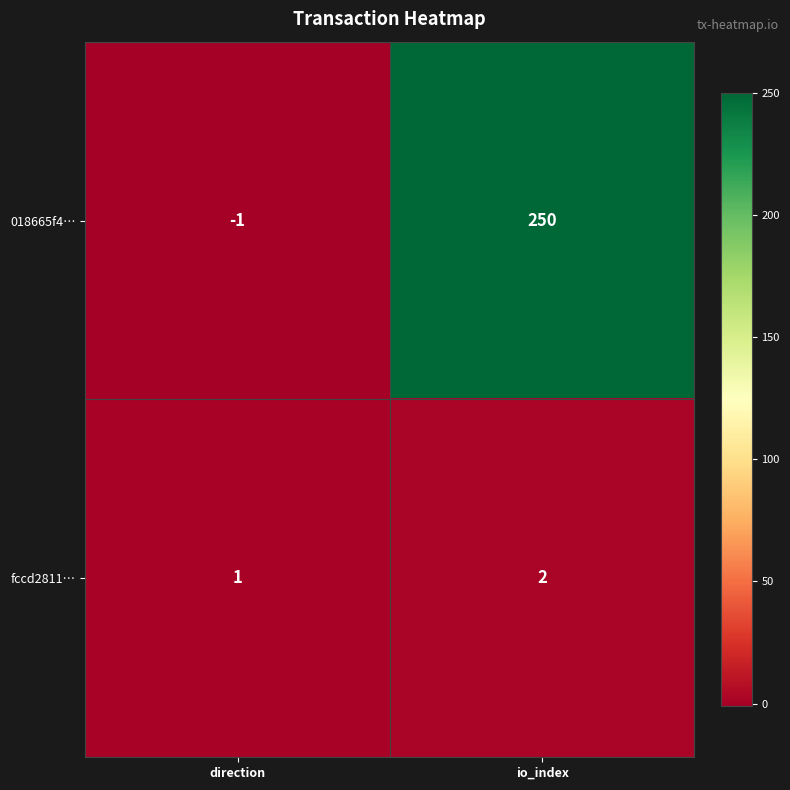

Reading left to right, what are all the values shown in this chart?

018665f4…: direction=-1	io_index=250
fccd2811…: direction=1	io_index=2